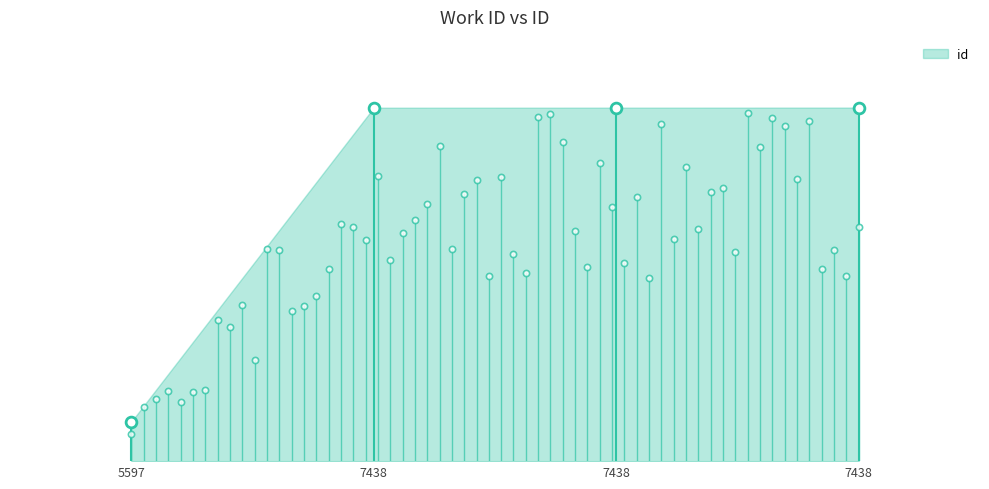

What is the ratio of the value at 7438 to the value at 7438?

1.0